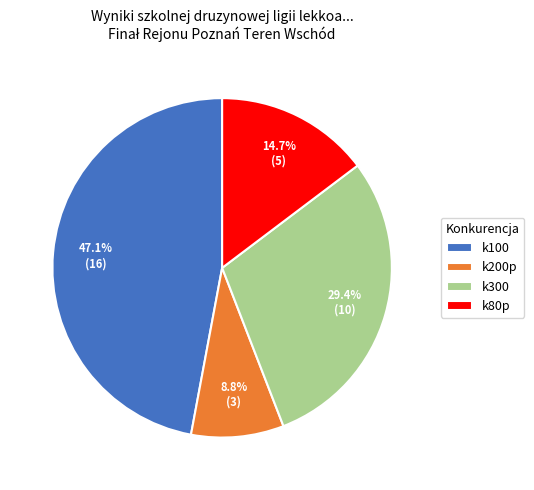

Between k200p and k100, which is larger?

k100